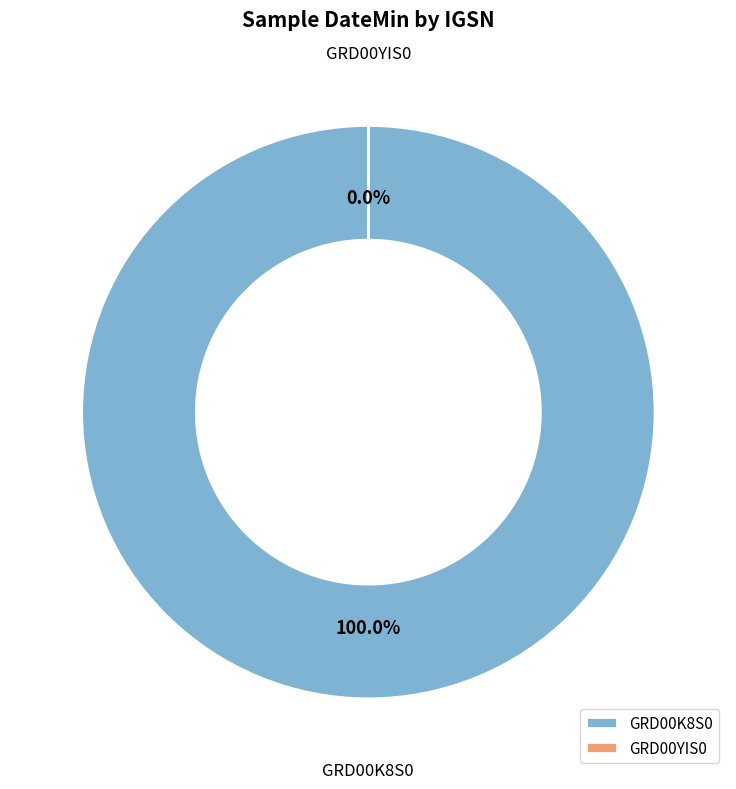

How many segments does this pie chart have?

2